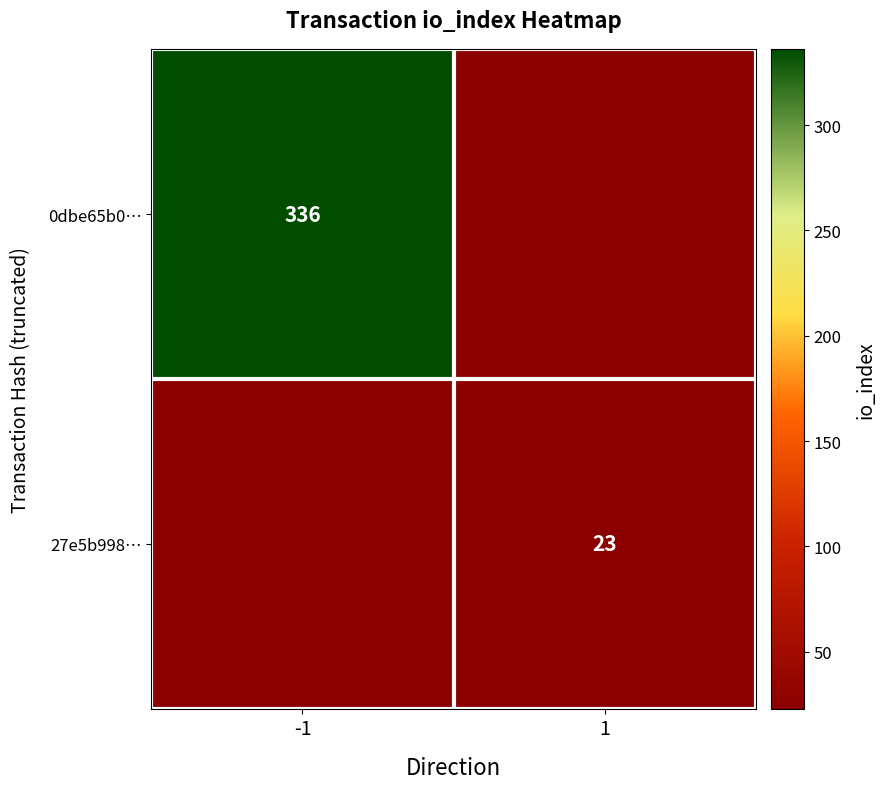

Is the value of 0dbe65b0… at -1 greater than the value of 27e5b998… at 1?

Yes